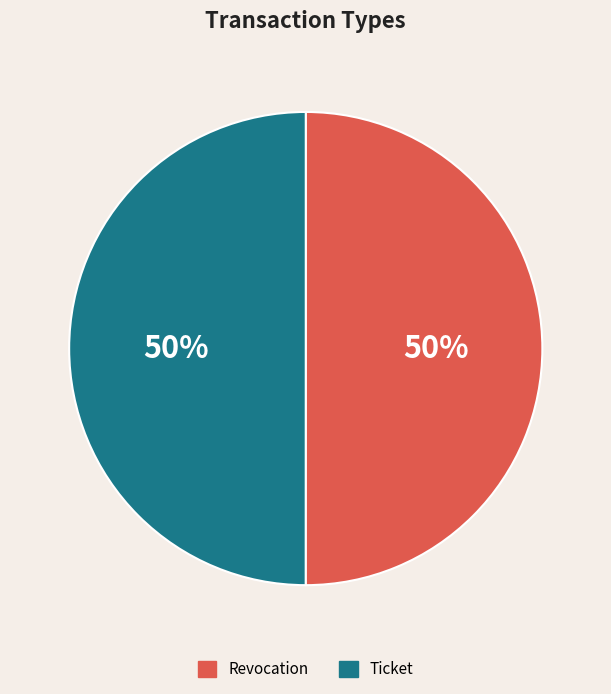

What is the ratio of the value at Revocation to the value at Ticket?

1.0